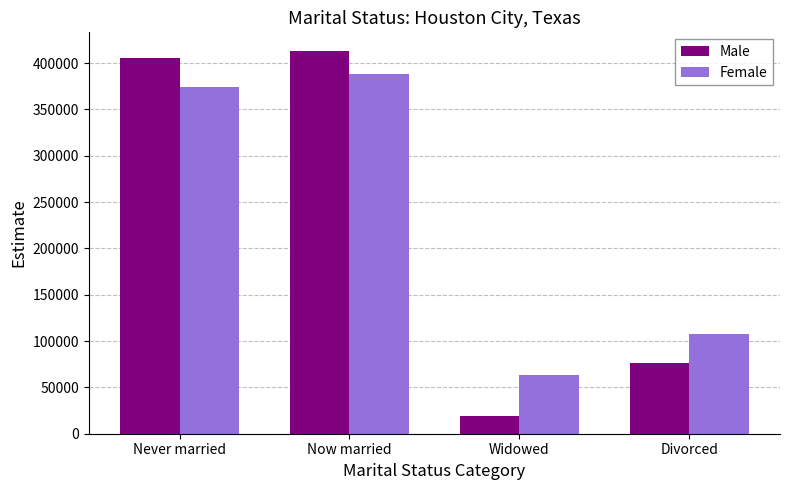

Is it true that Female equals 374400 at Never married?

True